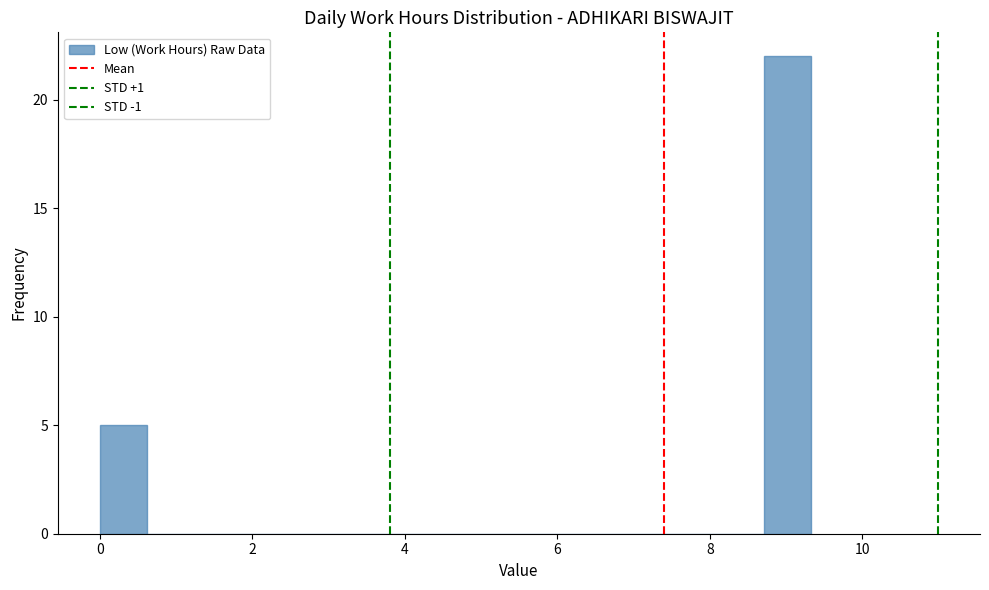

Around what value on the x-axis is the tallest bar? Give the approximate position of its centre, as read against the axis.

9.0